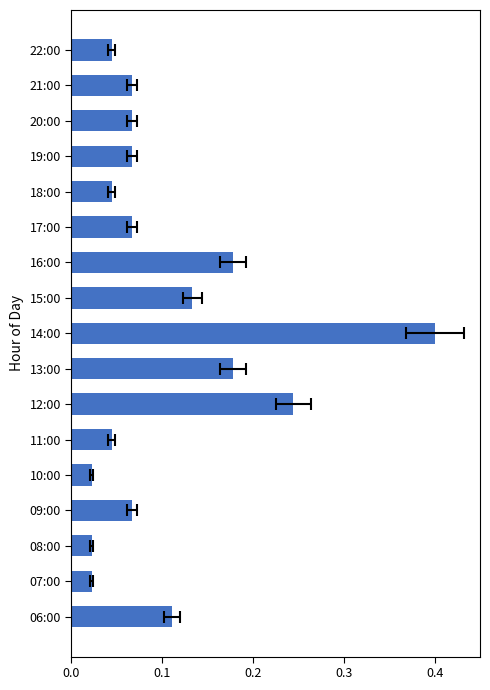

What is the difference between the maximum and second lowest values?

0.4